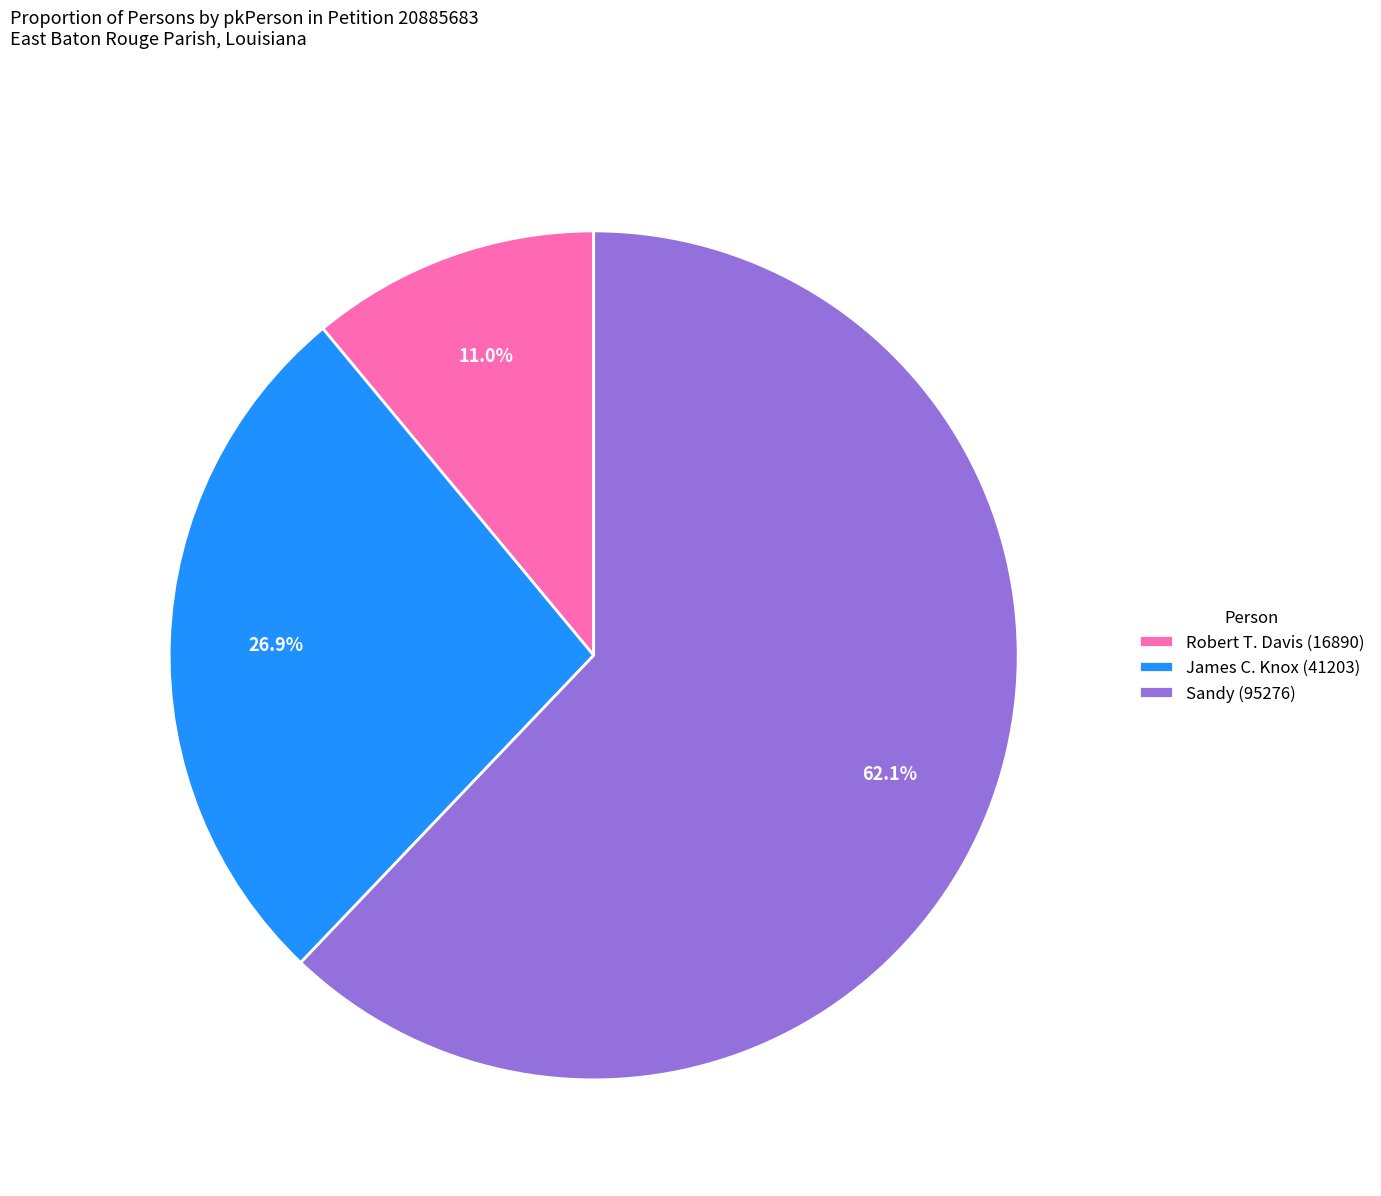

Is it true that Robert T. Davis (16890) is 11% of the pie?

True